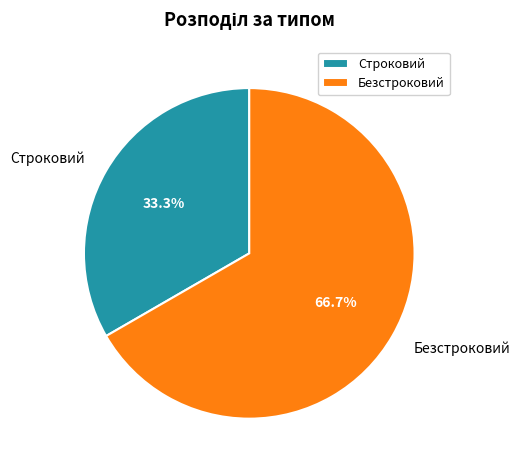

To the nearest percent, what is the difference between the largest and smallest slice percentages?

33%